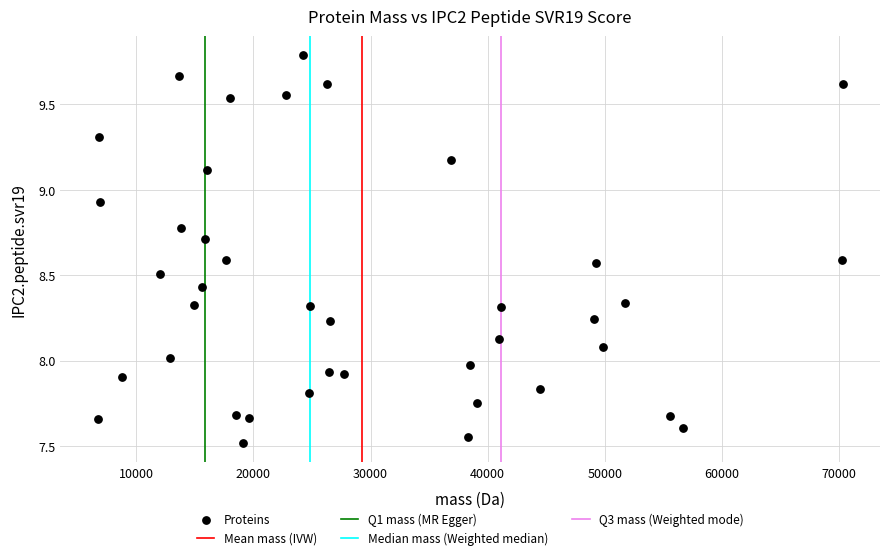

What is the range of Y values (max minus min)?

2.3